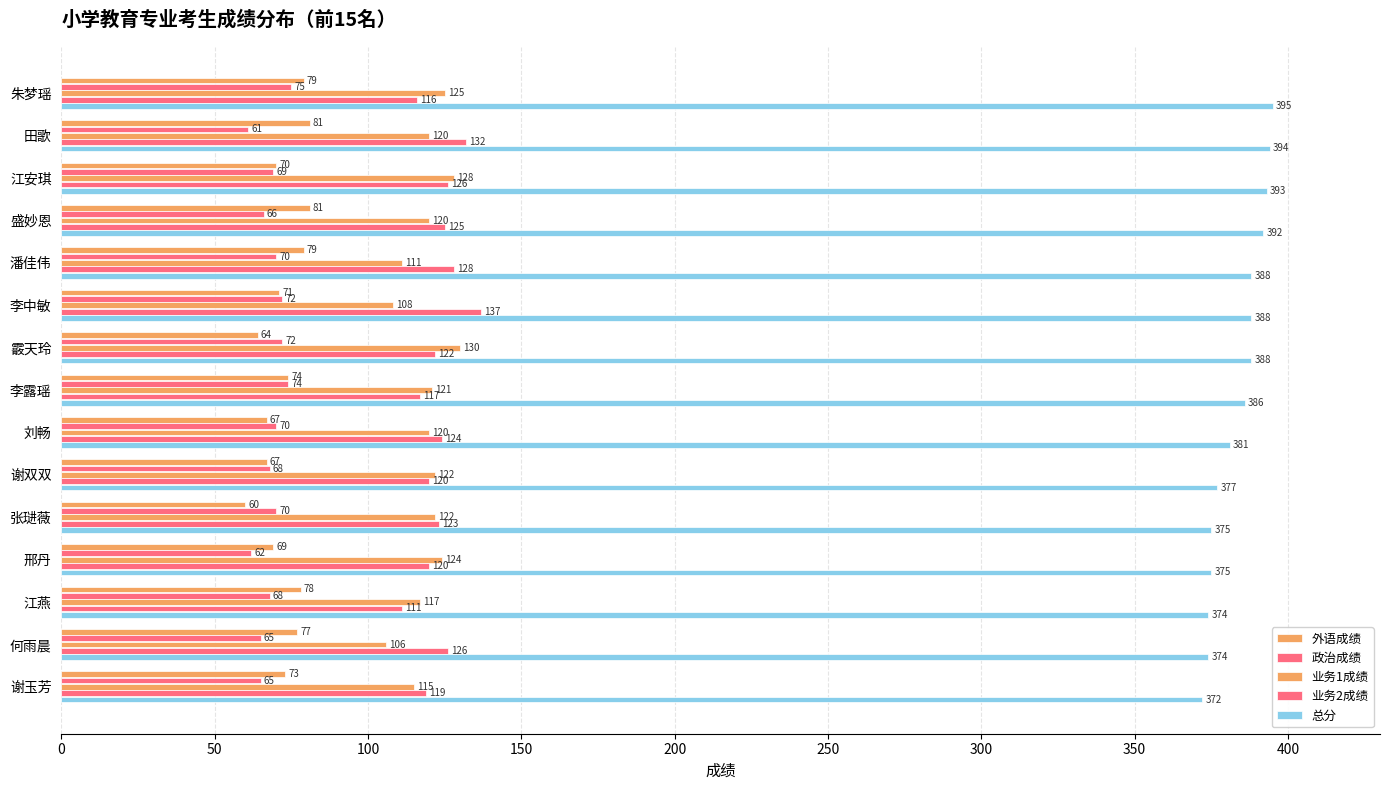

Which series has the largest range (max minus min)?

业务2成绩